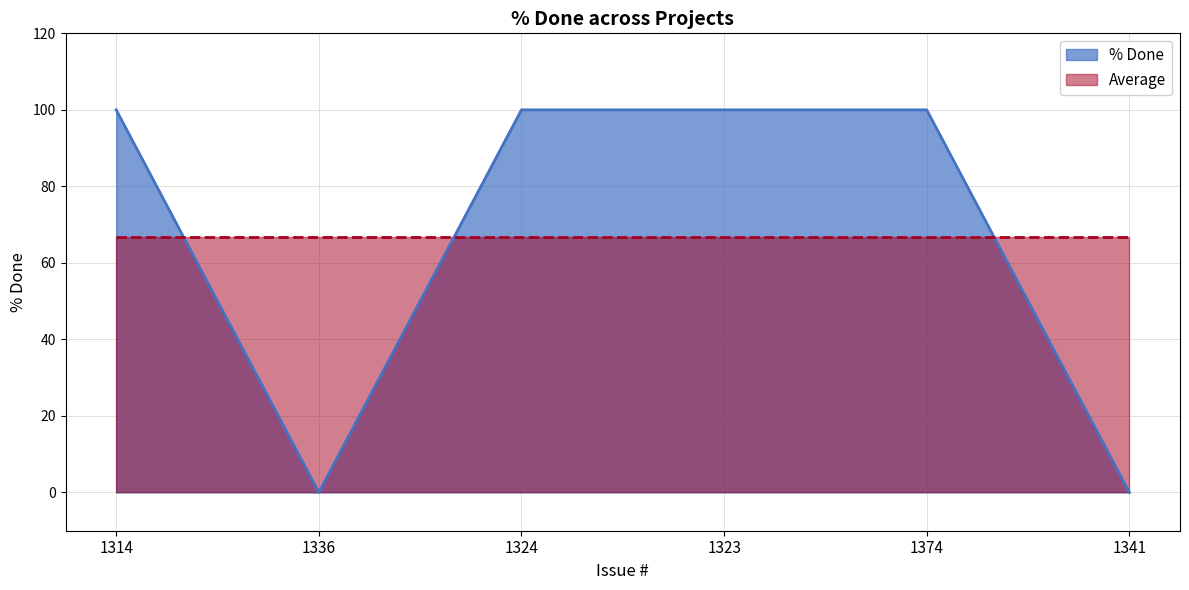

True or false: there are more than 1 points higher than both neighbors.

False